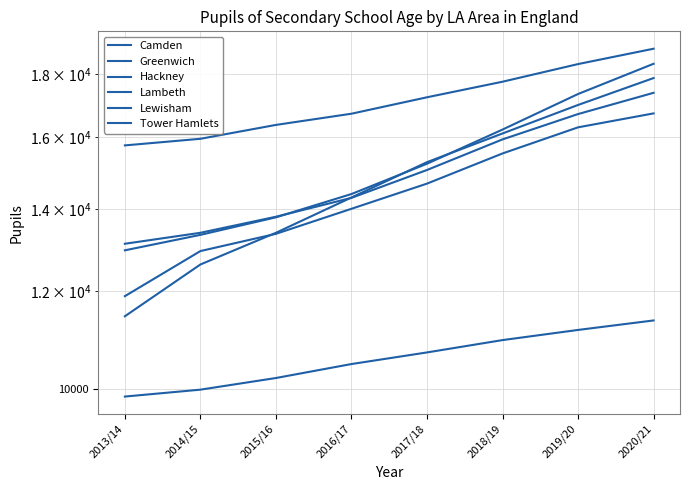

What position from the right is 2020/21?

1